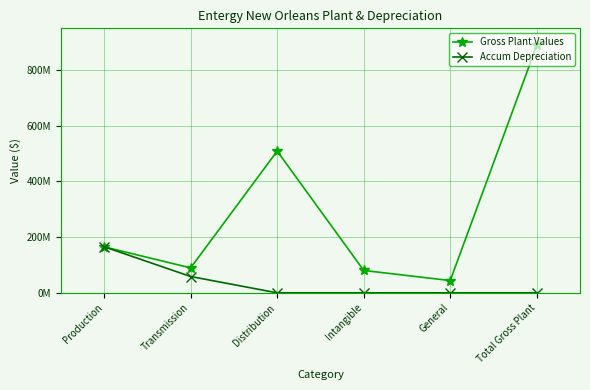

What is the label of the 1st point from the left?

Production